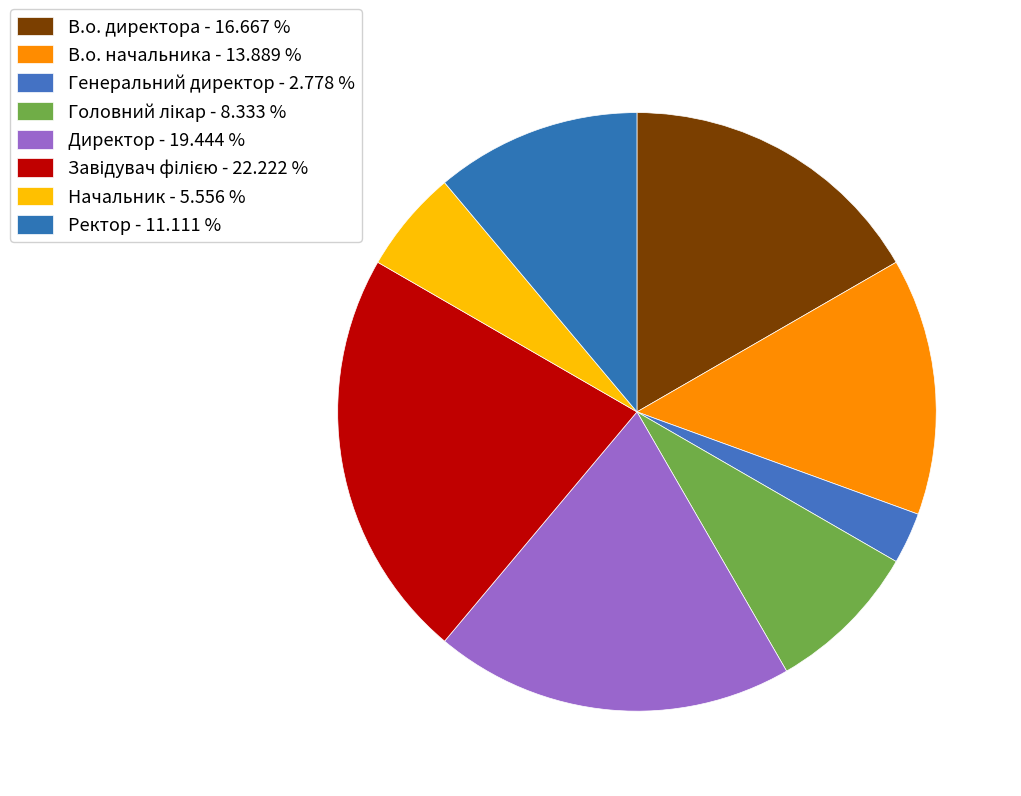

What is the change in value from В.о. начальника to Генеральний директор?

-4